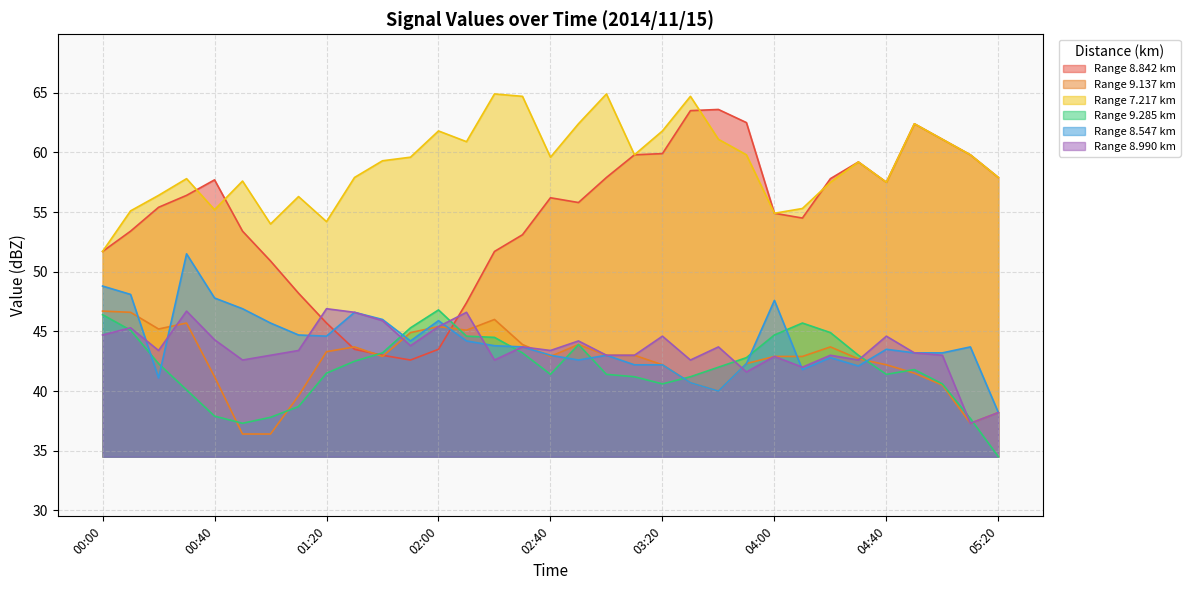

Where does the 9.285 series first go above 42?

00:00